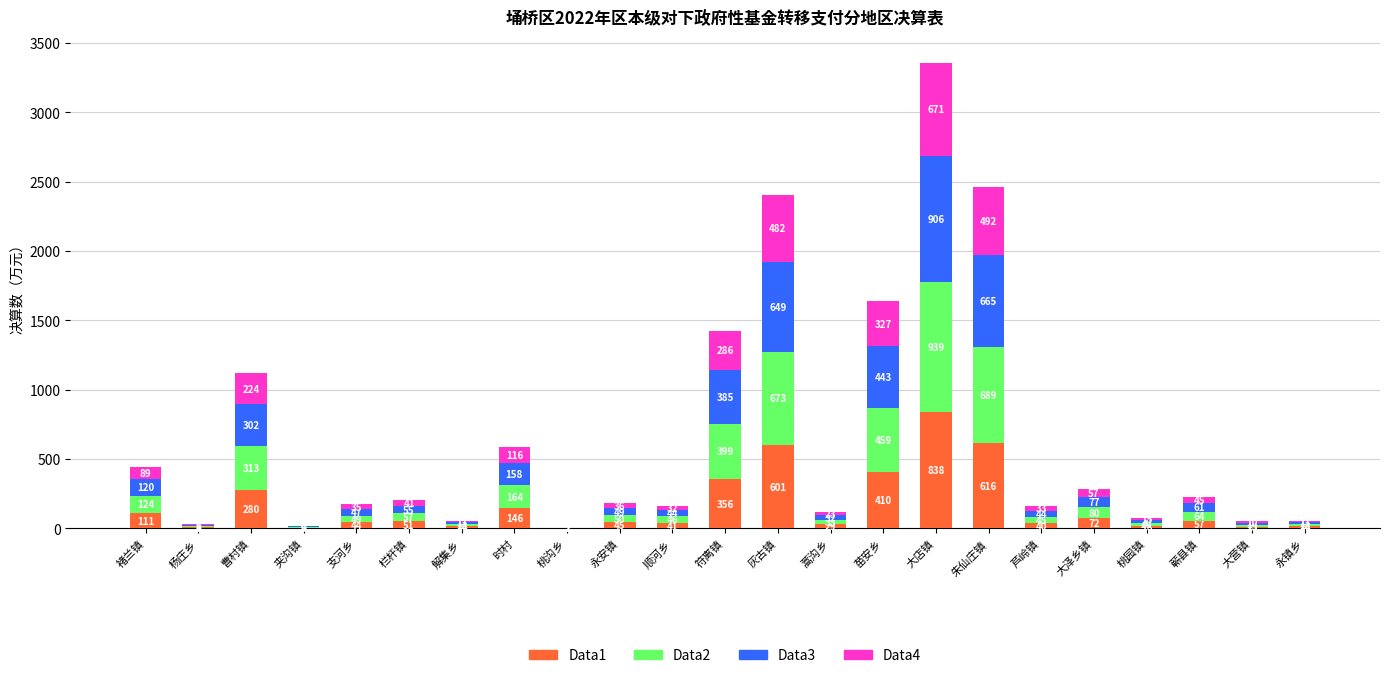

At which category is the sum across all series the highest?

大店镇